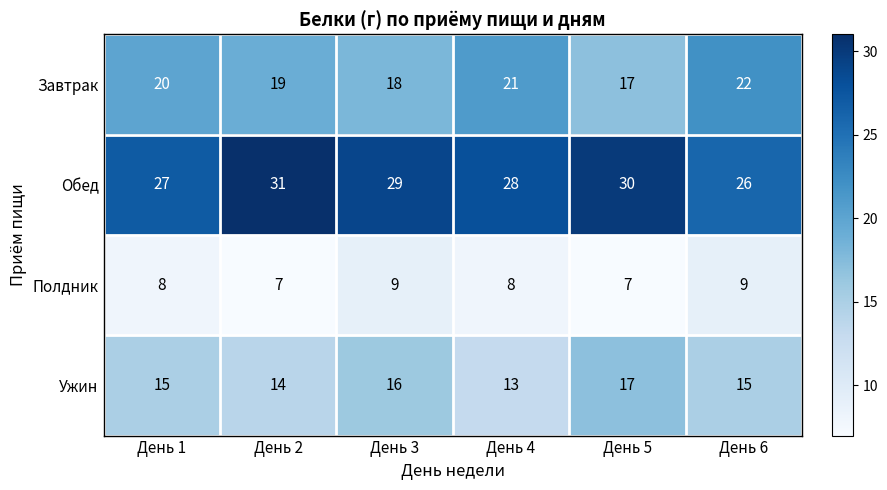

What is the maximum value for Полдник?

9